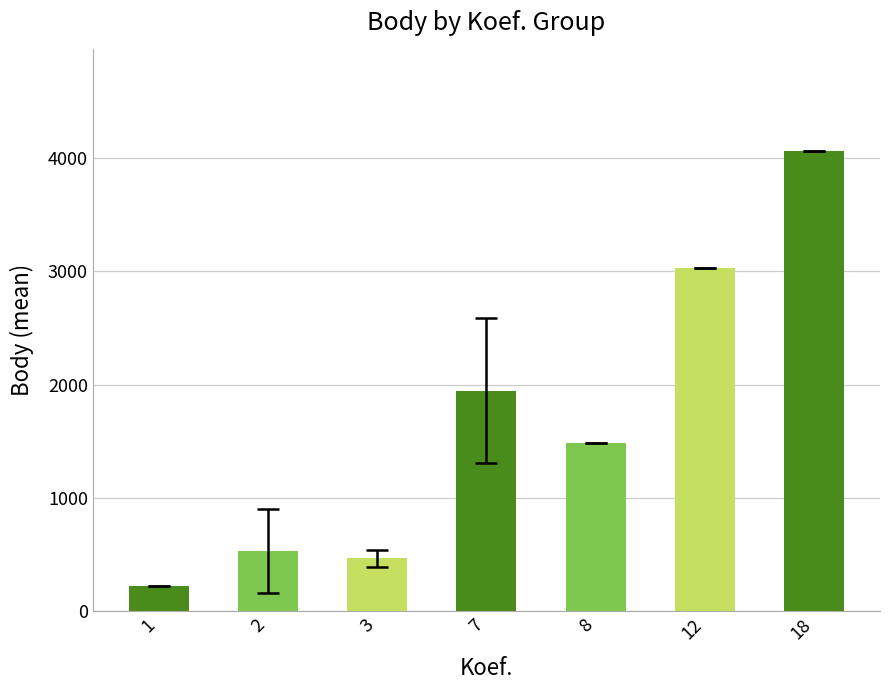

The chart shows a value of 6987.5 at 18. True or false?

False